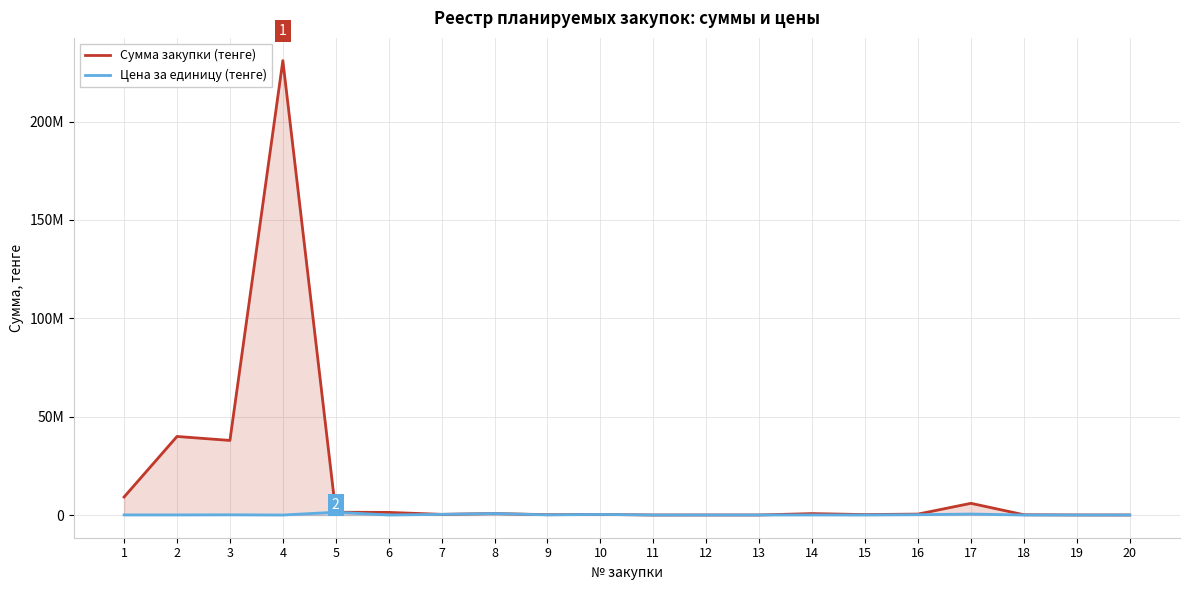

At which category does Сумма закупки (тенге) reach its first local valley?

3